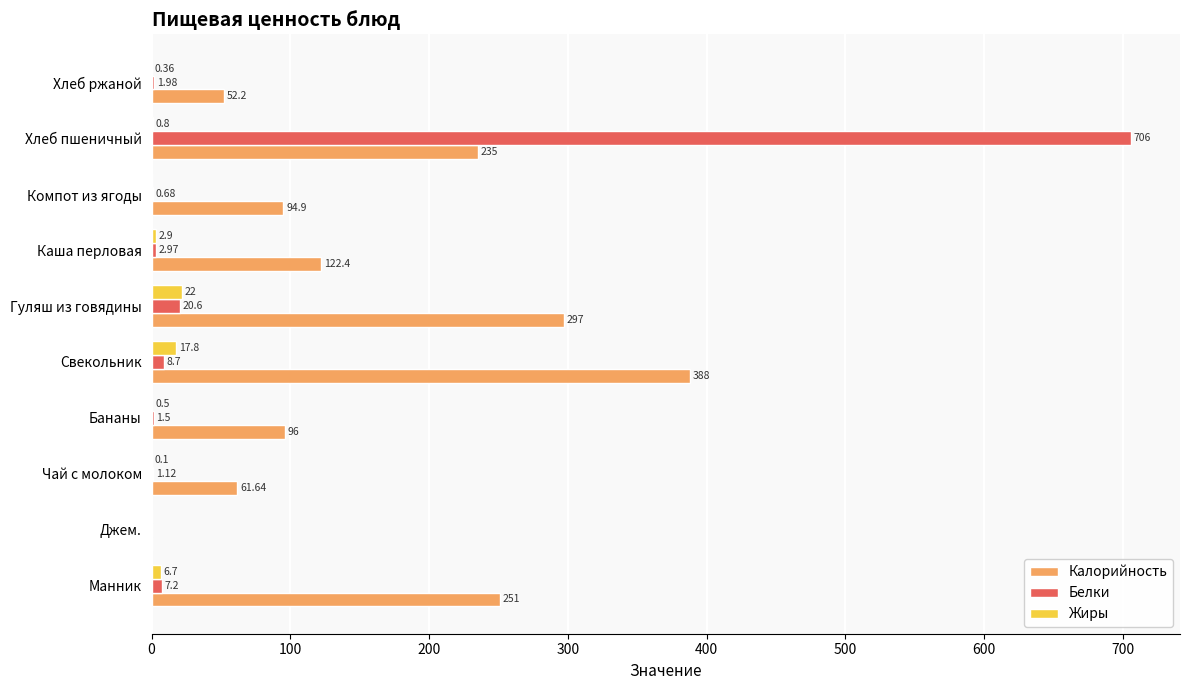

What is the sum of the Белки values at Каша перловая and Бананы?

4.5